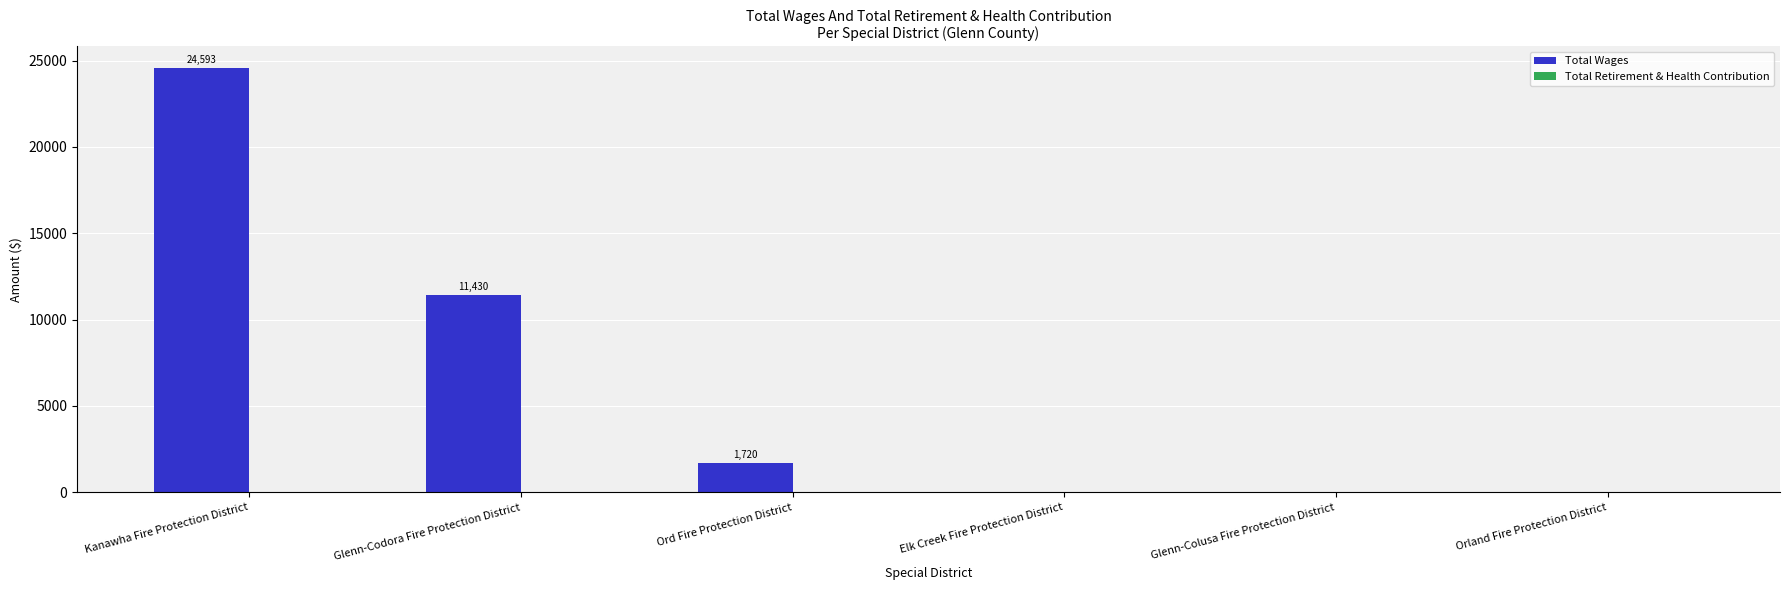

Is it true that the value at Kanawha Fire Protection District is 24593?

True